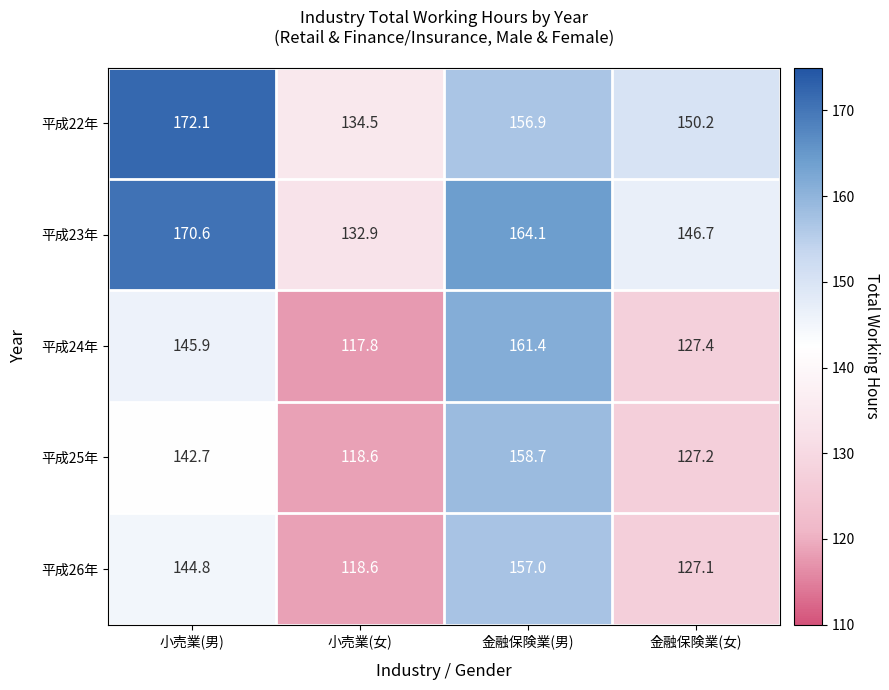

What is the average value of the 平成22年 series?

153.4